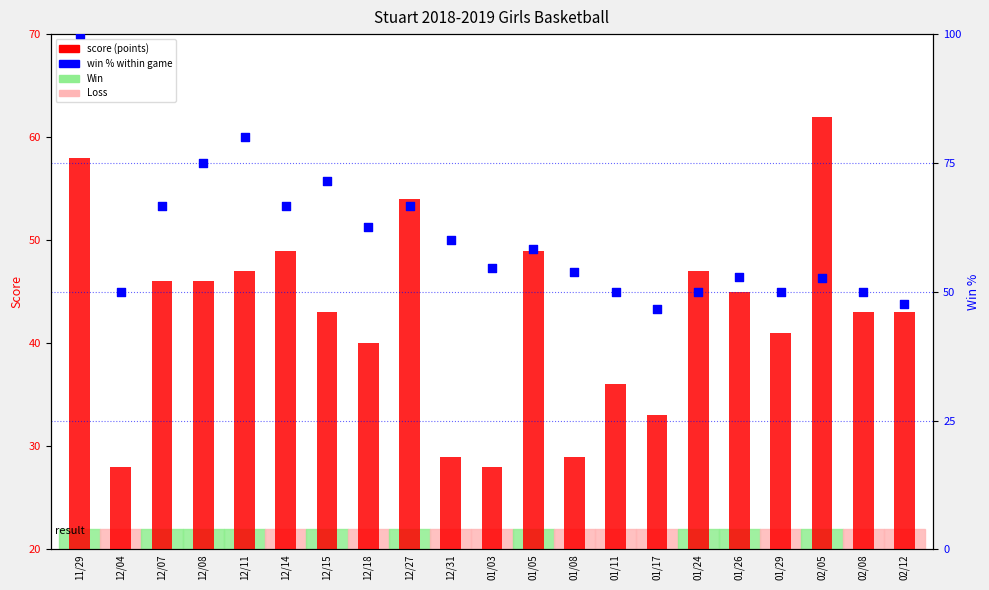

What is the total value across all series at 01/29?

91.0